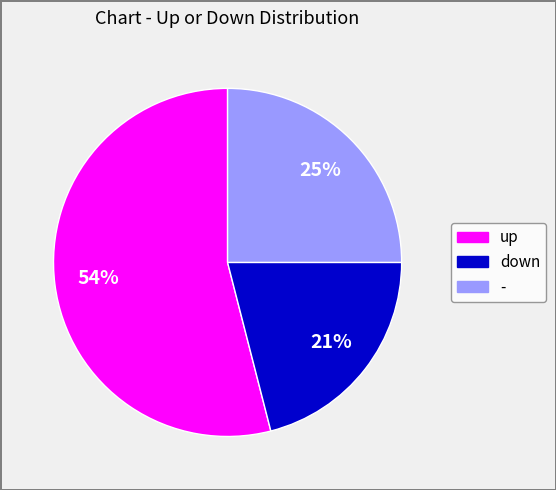

Rank the categories by value from highest to lowest.

up, -, down